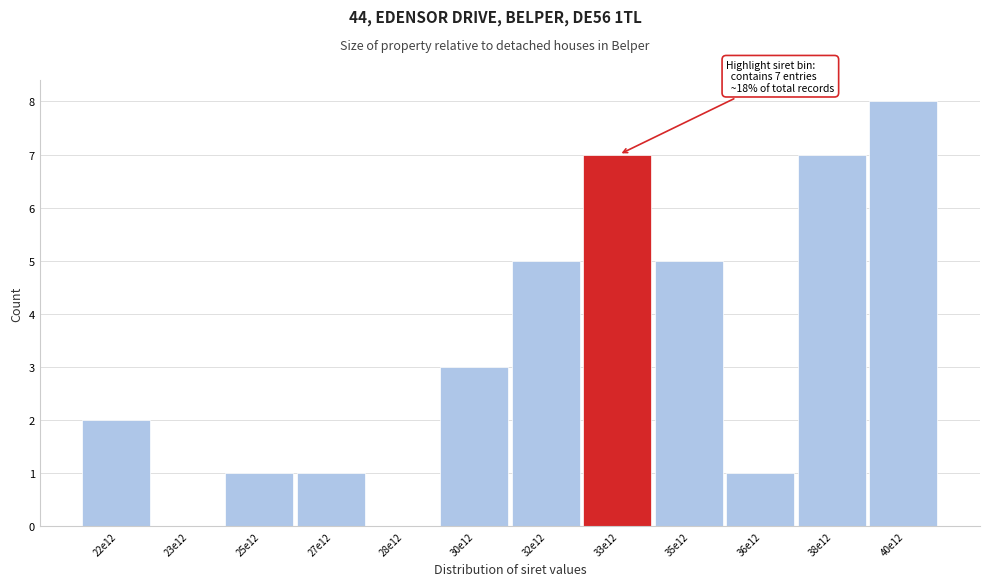

Reading left to right, extract all data points from this chart.

22e12=2	23e12=0	25e12=1	27e12=1	28e12=0	30e12=3	32e12=5	33e12=7	35e12=5	36e12=1	38e12=7	40e12=8